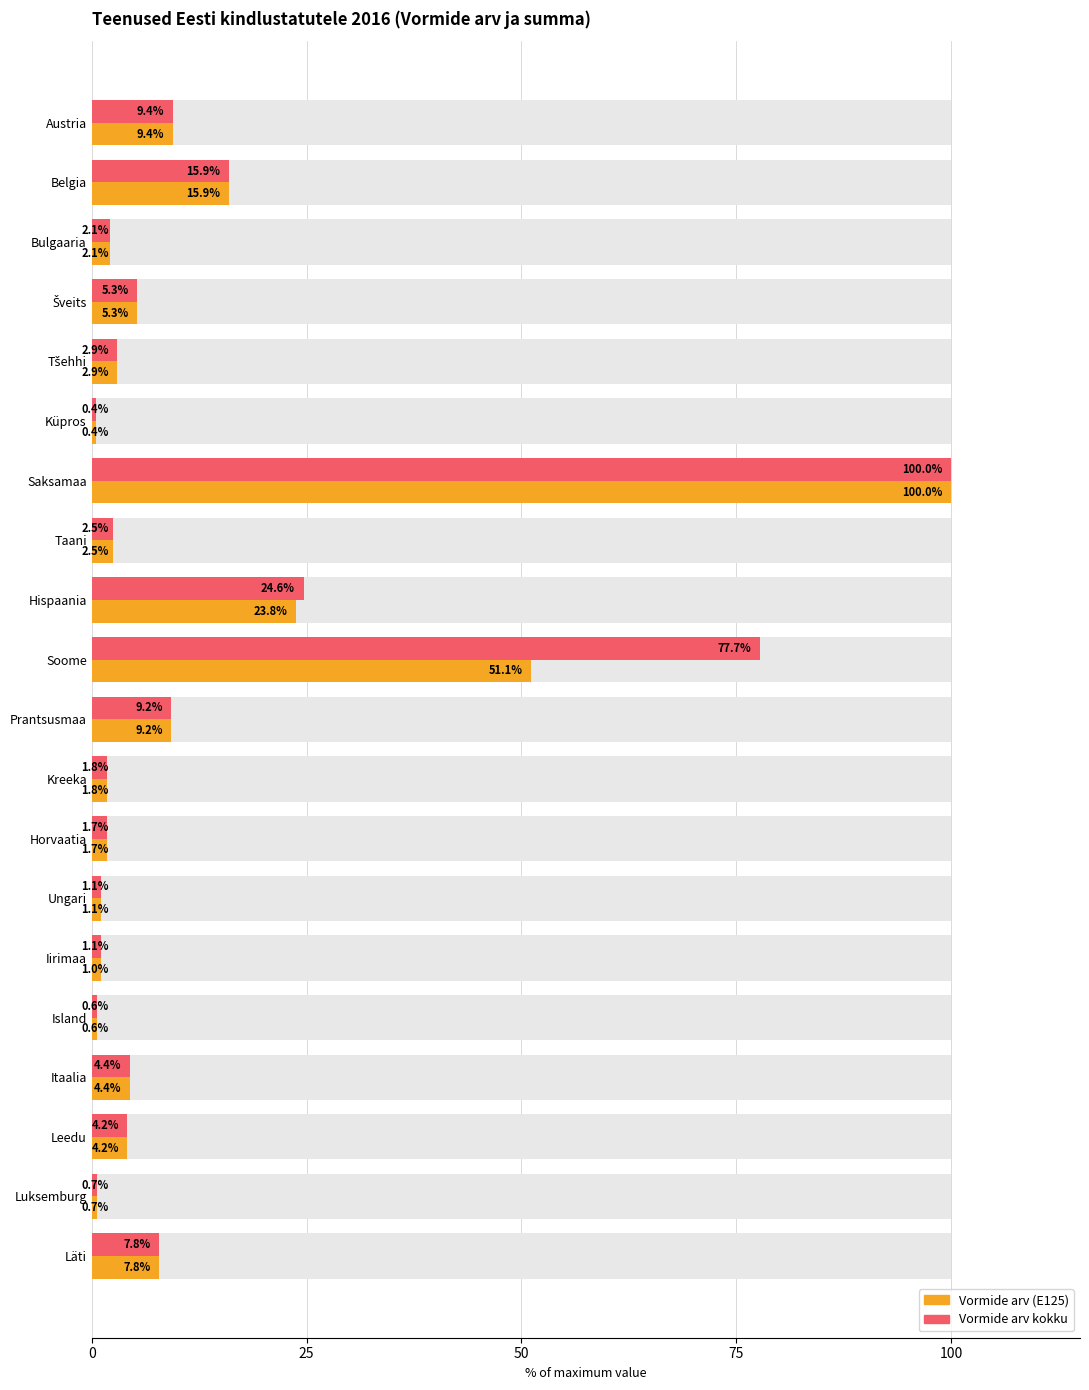

Rank the series by their maximum value, from lowest to highest.

Vormide arv (E125), Vormide arv kokku